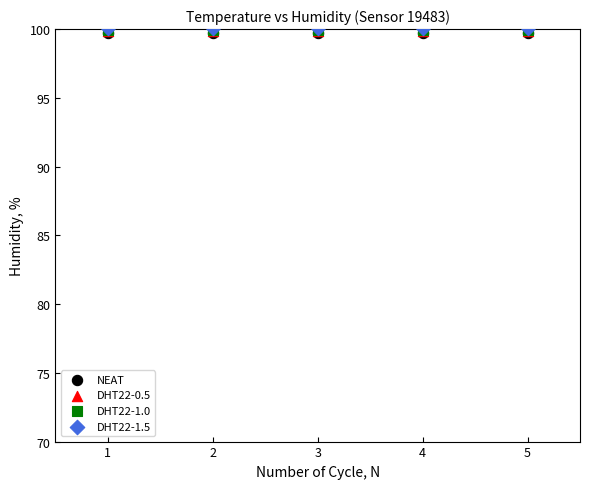

What are all the series names shown in the legend?

NEAT, DHT22-0.5, DHT22-1.0, DHT22-1.5